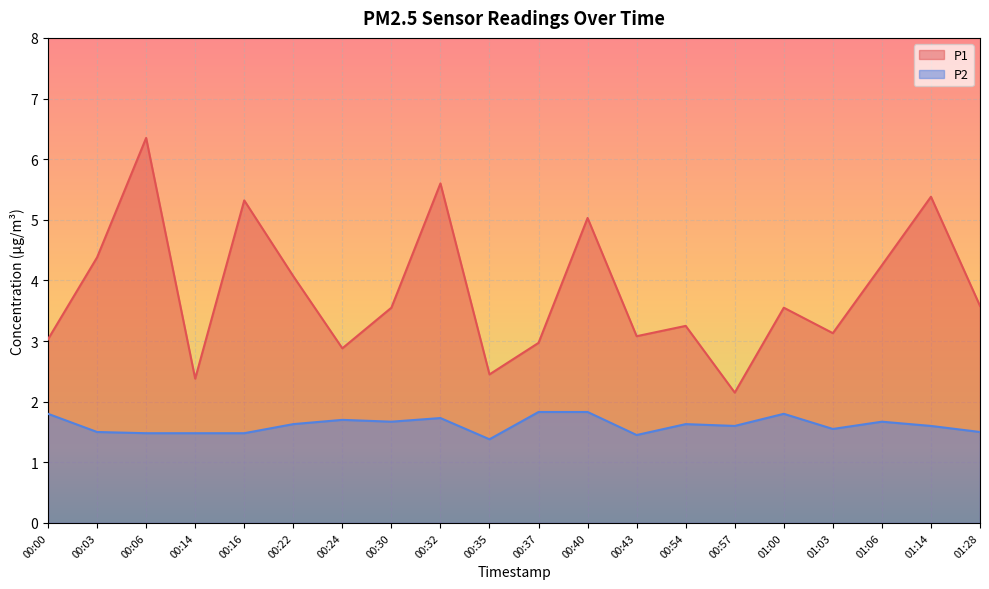

List the labels in order of P2 value, smallest first.

00:35, 00:43, 00:06, 00:14, 00:16, 00:03, 01:28, 01:03, 00:57, 01:14, 00:22, 00:54, 00:30, 01:06, 00:24, 00:32, 00:00, 01:00, 00:37, 00:40